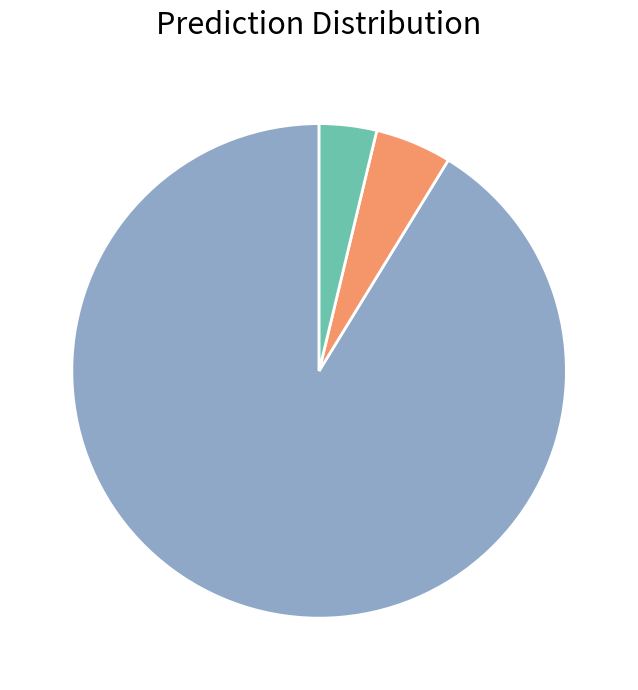

Count the number of slices in the pie.

3